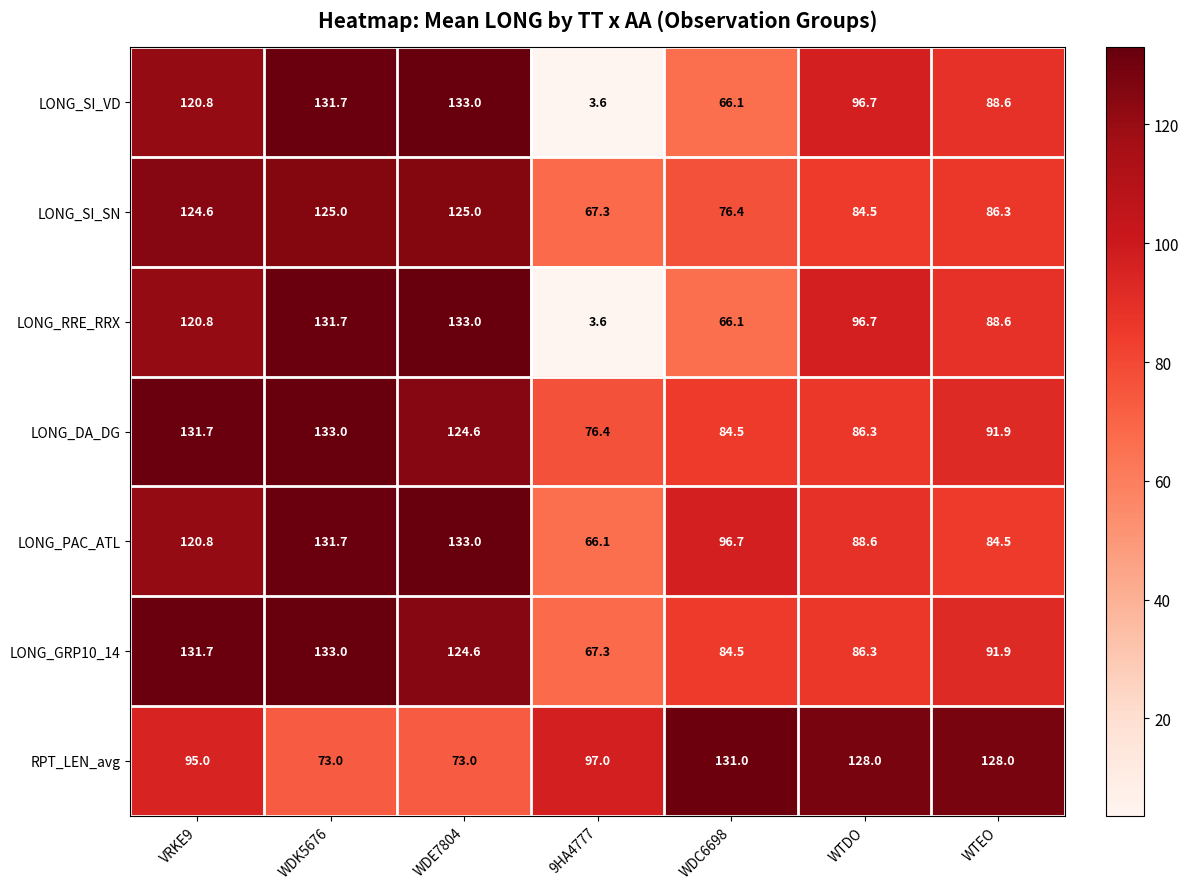

Rank the categories by LONG_PAC_ATL value from highest to lowest.

WDE7804, WDK5676, VRKE9, WDC6698, WTDO, WTEO, 9HA4777